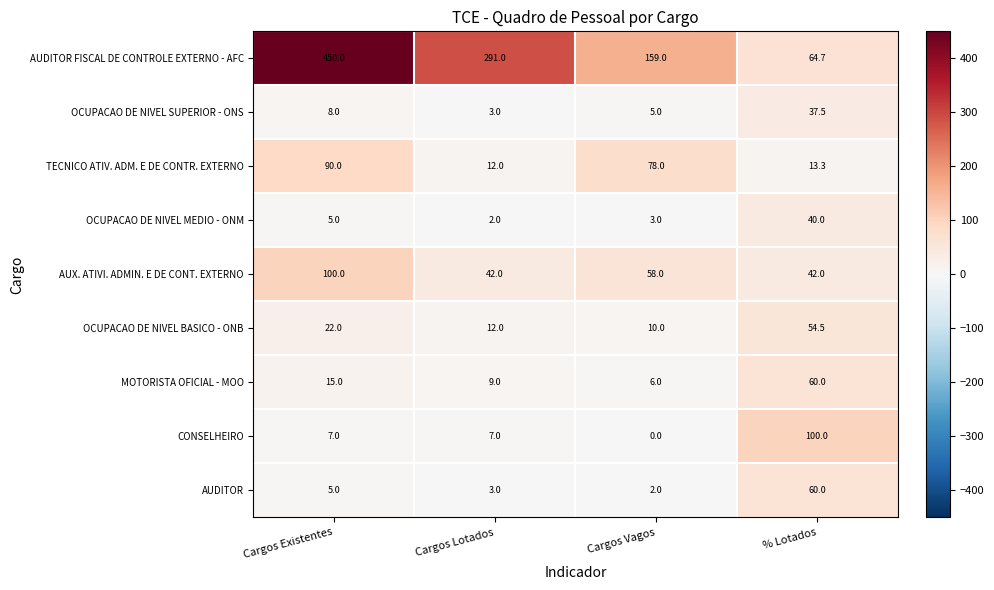

What is the sum of the TECNICO ATIV. ADM. E DE CONTR. EXTERNO values at % Lotados and Cargos Existentes?

103.3